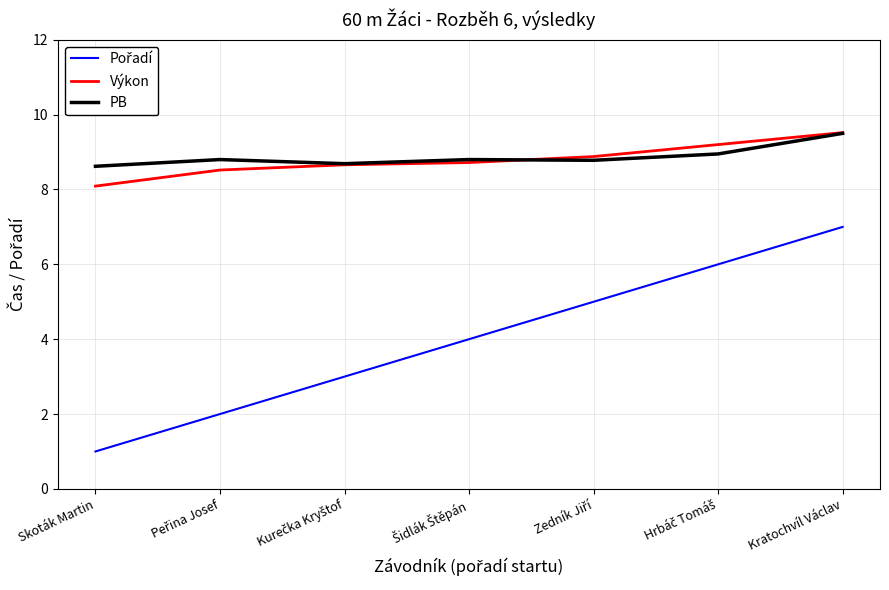

What is the average value of the Výkon series?

8.8